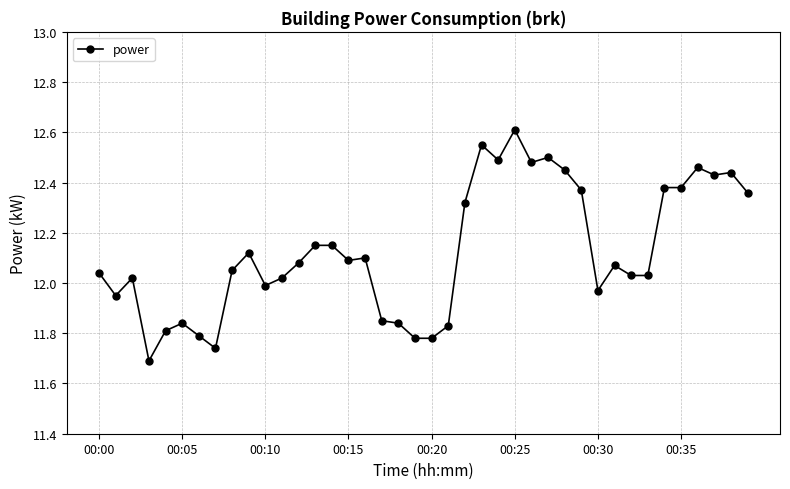

What is the difference between the second highest and second lowest values?

0.8